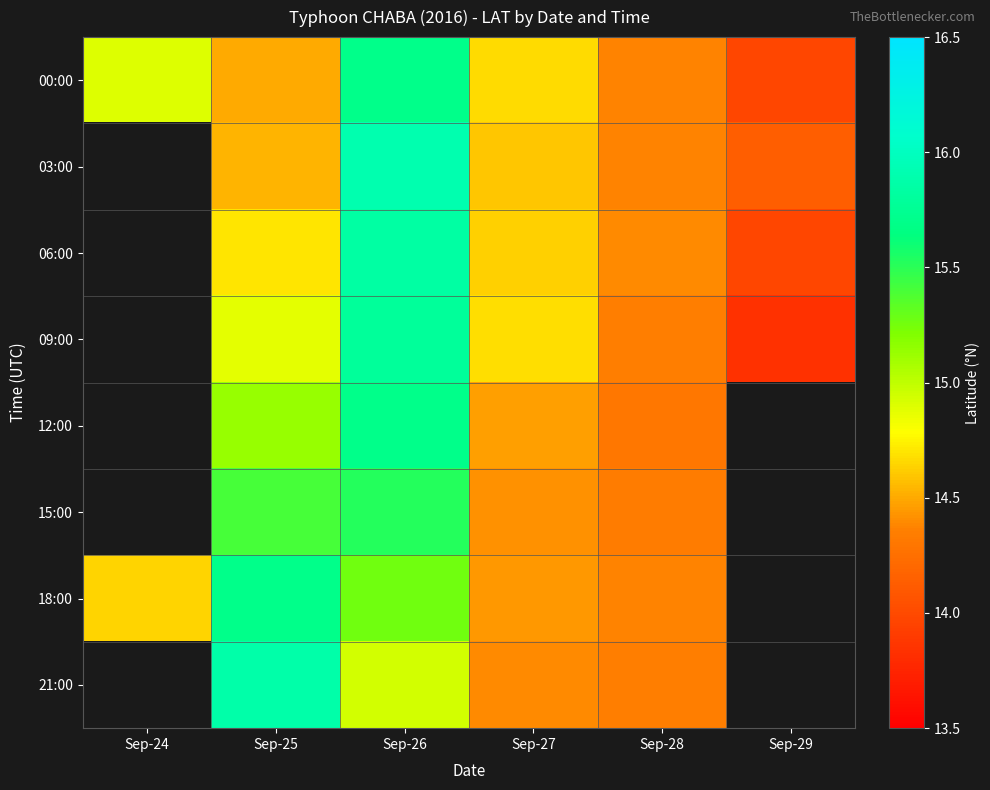

What is the sum of the 00:00 values at Sep-26 and Sep-24?

30.6